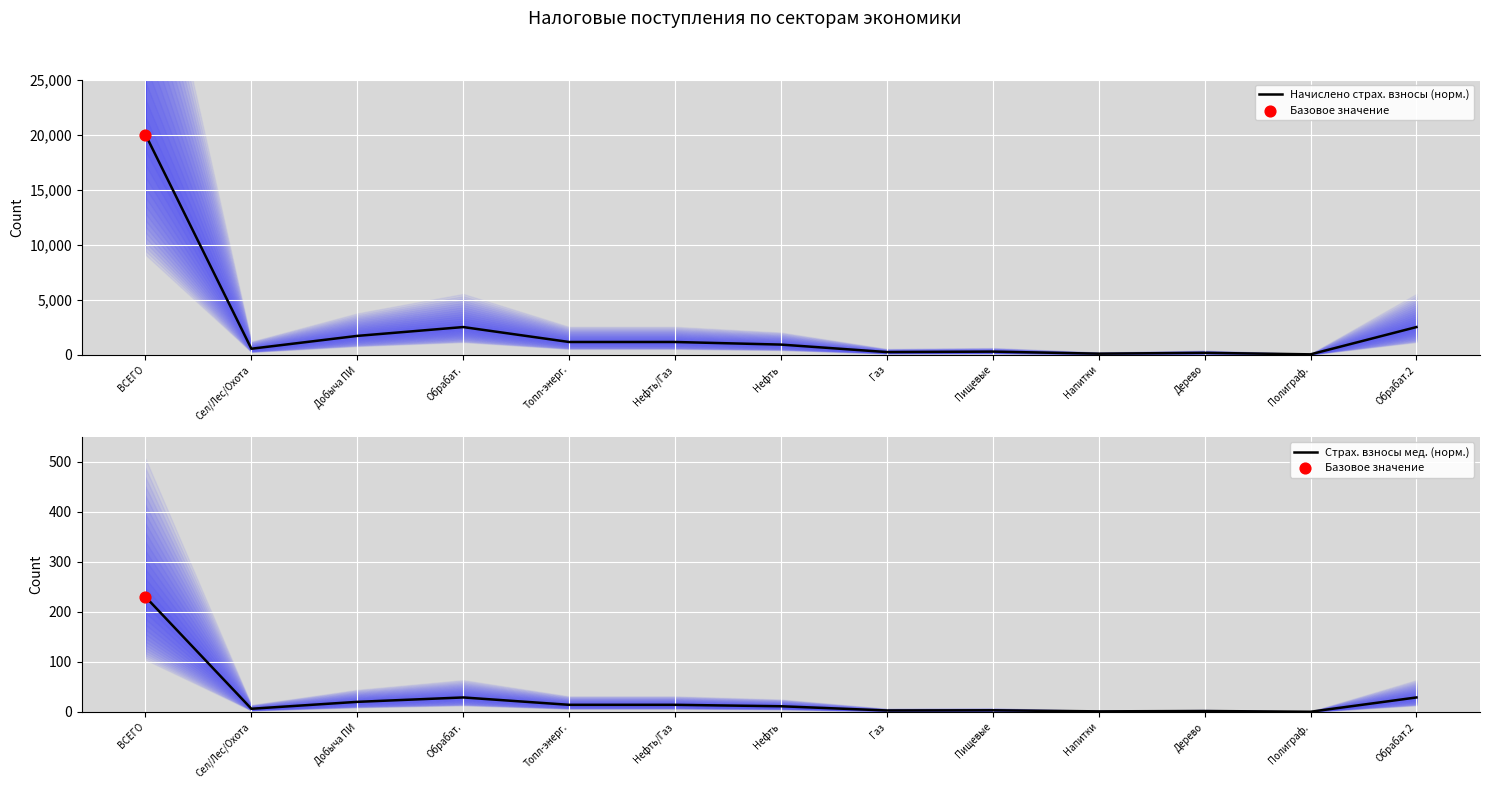

Is the value of Начислено страх. взносы (норм.) at Добыча ПИ greater than the value of Страх. взносы мед. (норм.) at Обрабат.?

Yes